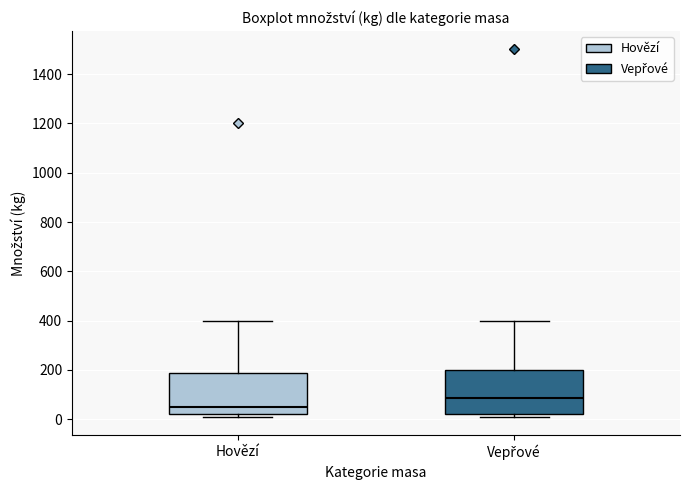

Where does the median line of the box for Vepřové sit on the y-axis? The values are not printed on the chart, so give them approximately, as read against the axis.

80